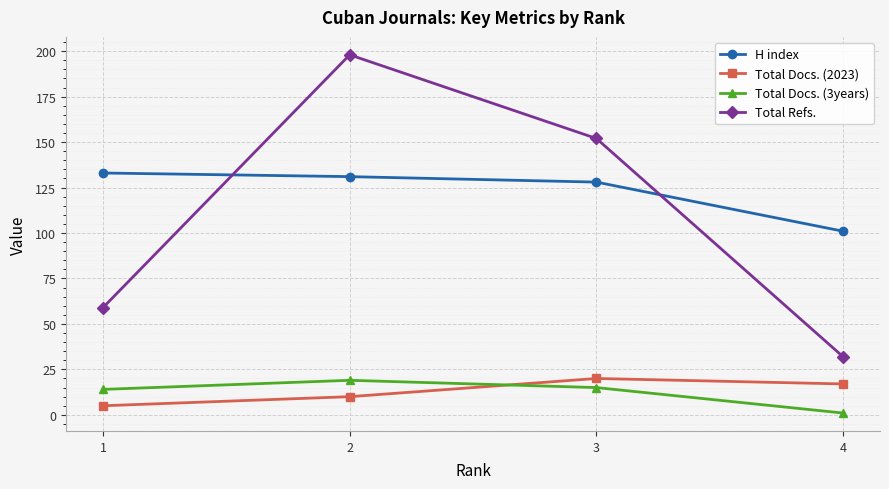

True or false: Total Refs. has a value of 8 at 4.

False